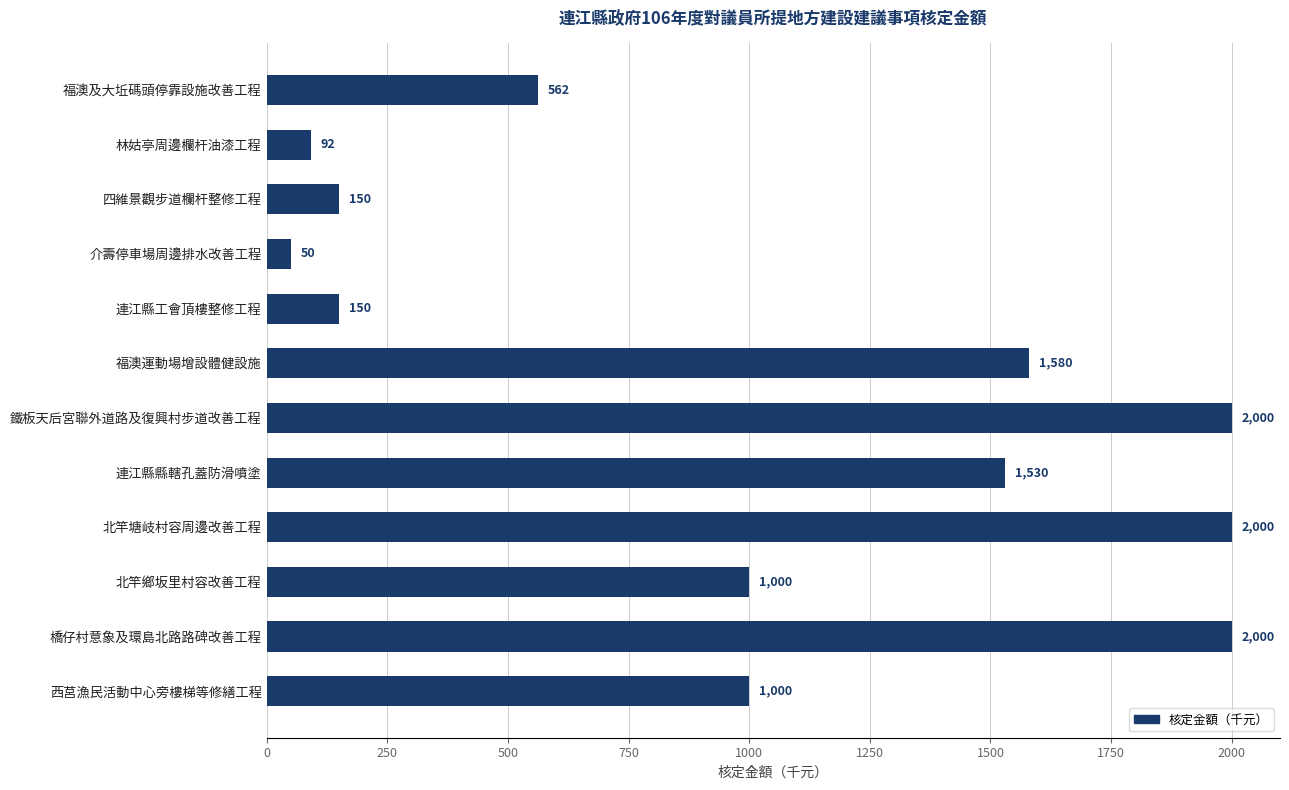

What is the greatest value displayed?

2000